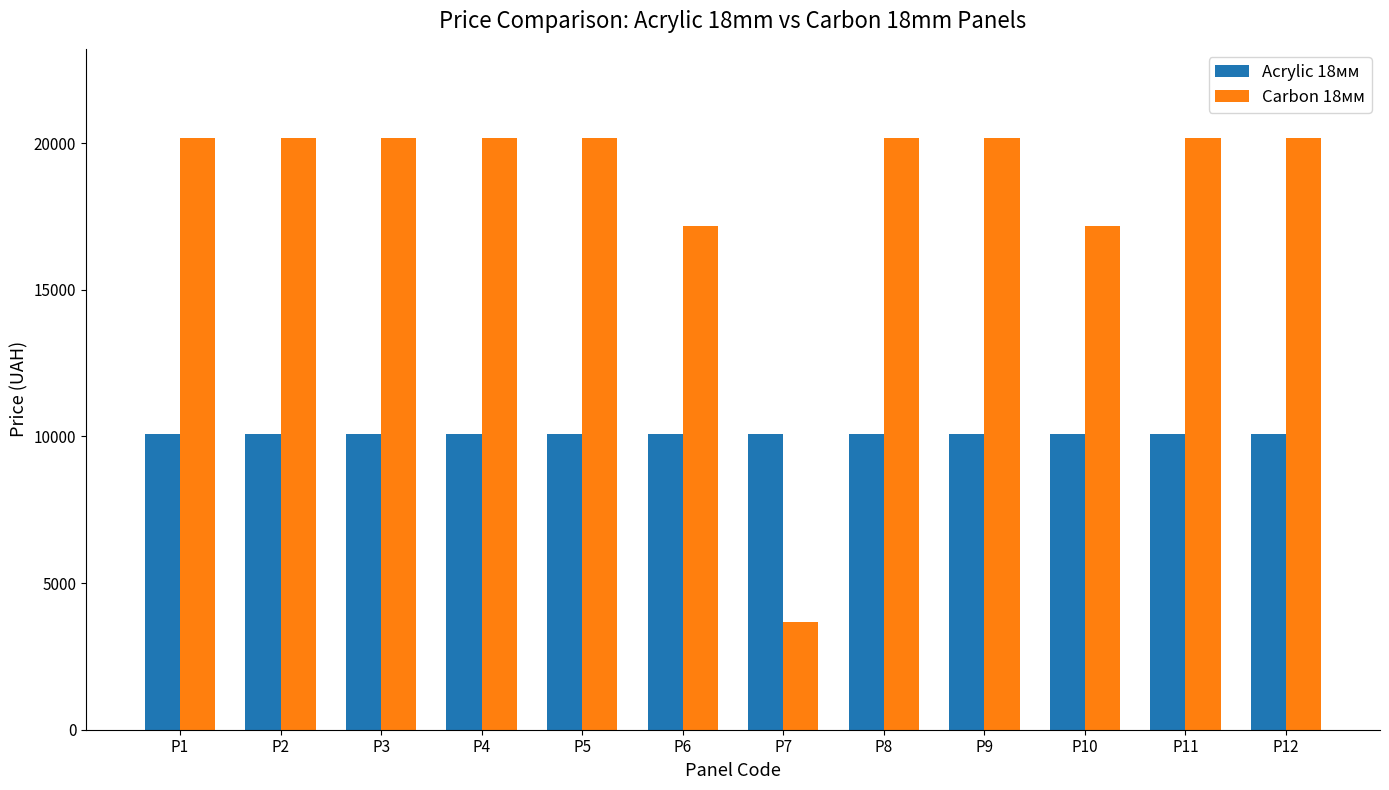

Reading right to left, extract all data points from this chart.

Acrylic 18мм: P12=10085.8	P11=10085.8	P10=10085.8	P9=10085.8	P8=10085.8	P7=10085.8	P6=10085.8	P5=10085.8	P4=10085.8	P3=10085.8	P2=10085.8	P1=10085.8
Carbon 18мм: P12=20186.0	P11=20186.0	P10=17165.0	P9=20186.0	P8=20186.0	P7=3687.1	P6=17165.0	P5=20186.0	P4=20186.0	P3=20186.0	P2=20186.0	P1=20186.0